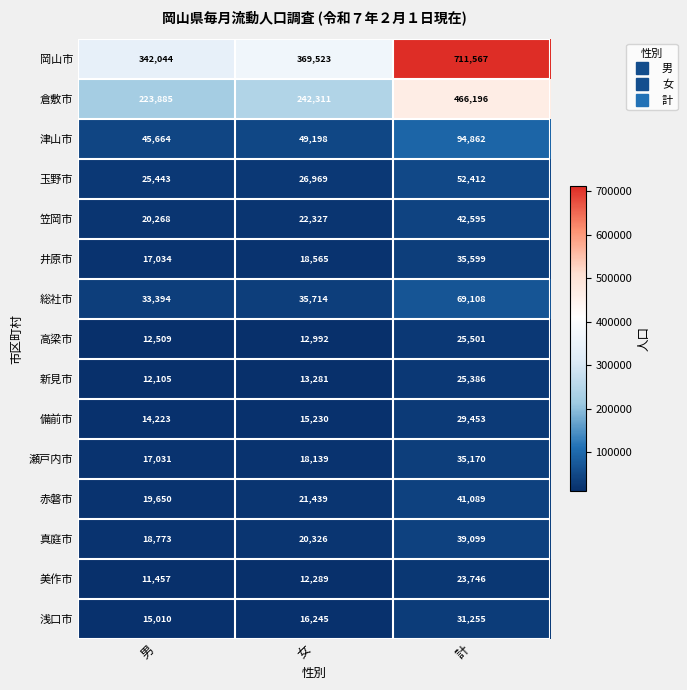

Which category has the lowest value across all series?

男